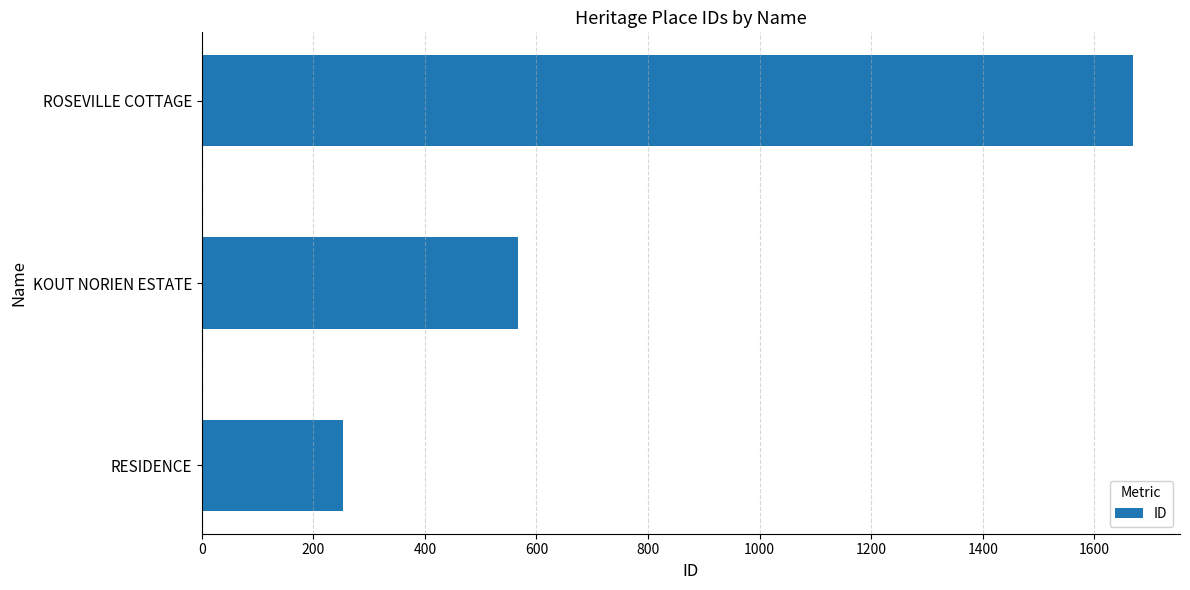

Reading bottom to top, extract all data points from this chart.

254	567	1670